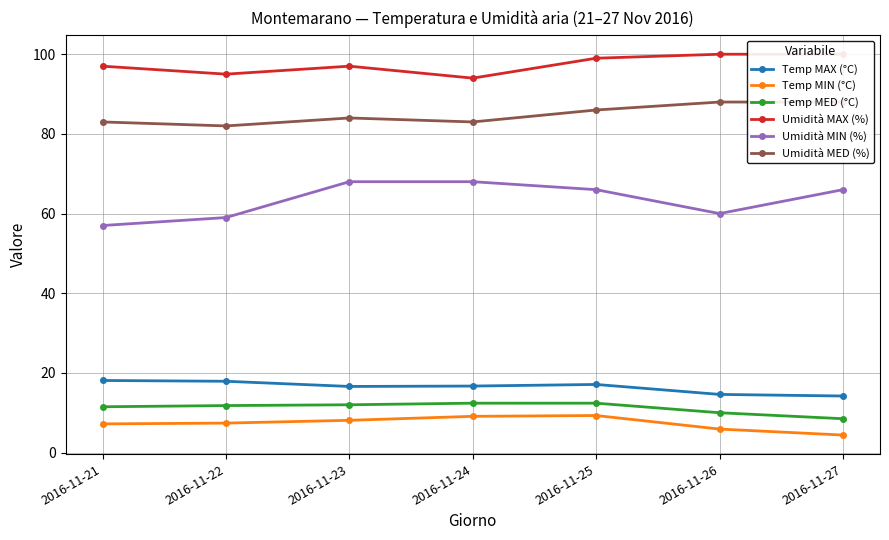

What is the sum of all Umidità MAX (%) values?

682.0